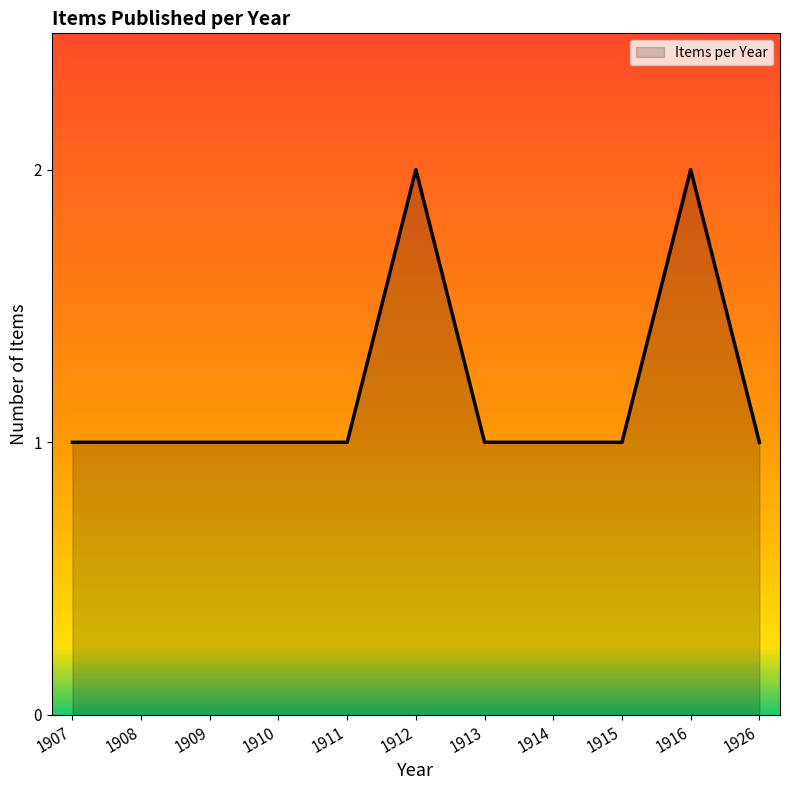

Approximately how many times larger is the value at 1926 compared to 1914?

1.0